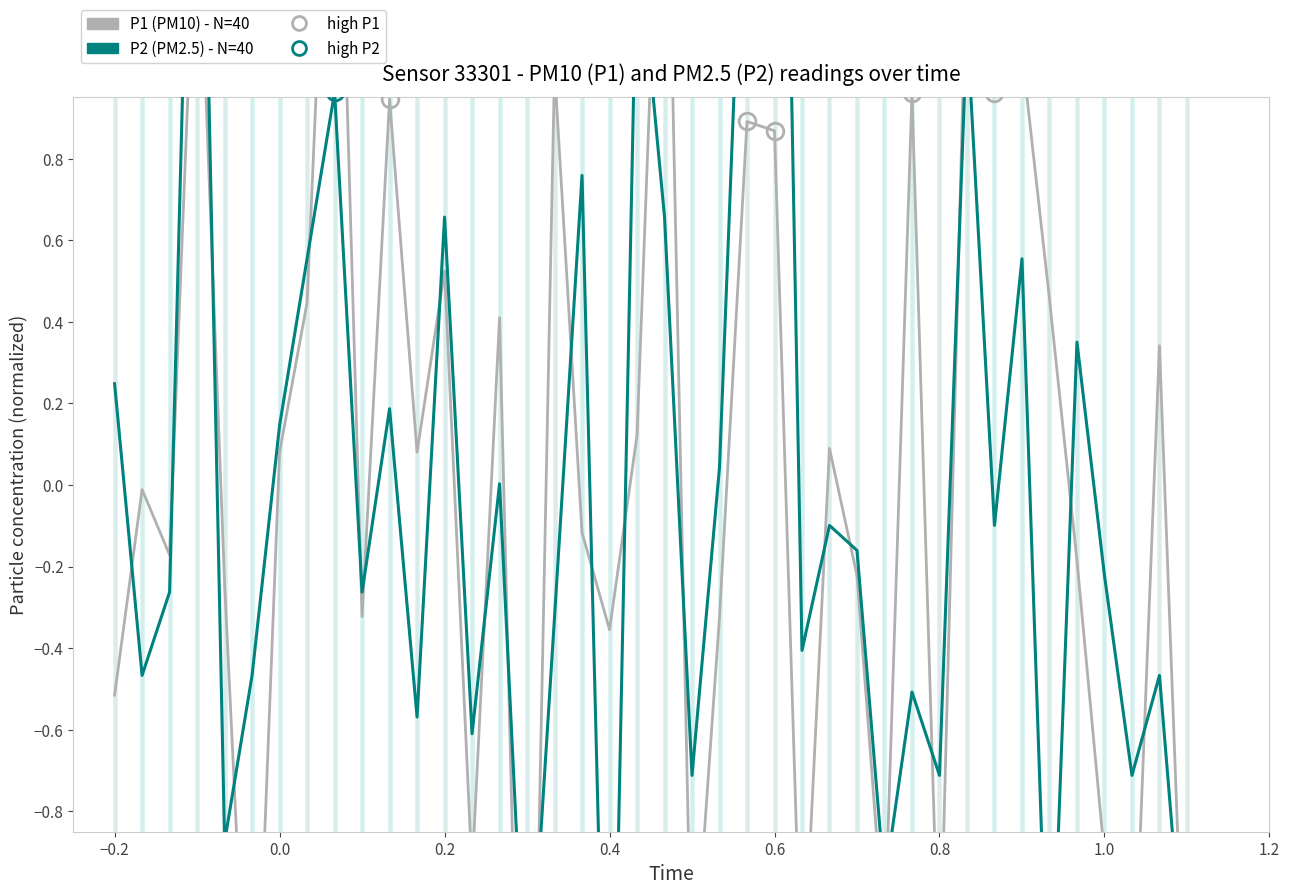

The P1 (PM10) series shows -0.3 at 27. True or false?

False